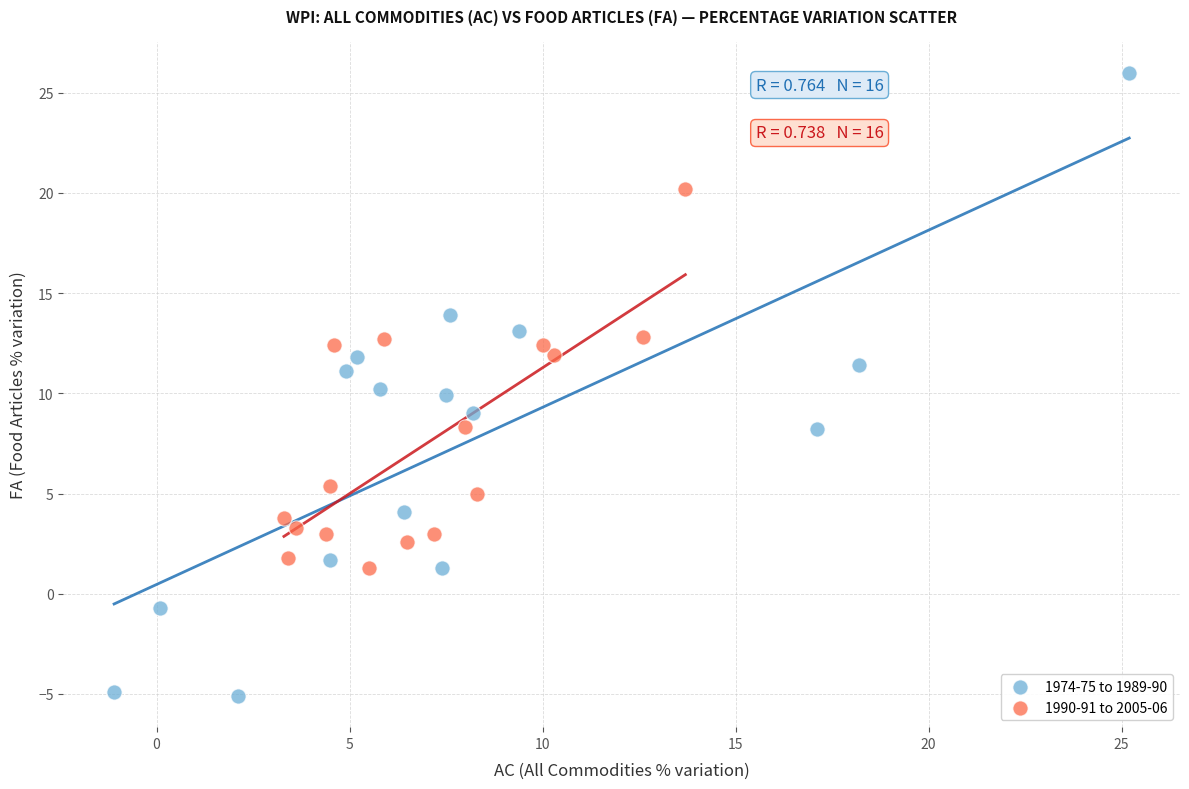

Which series reaches the minimum Y coordinate?

1974-75 to 1989-90